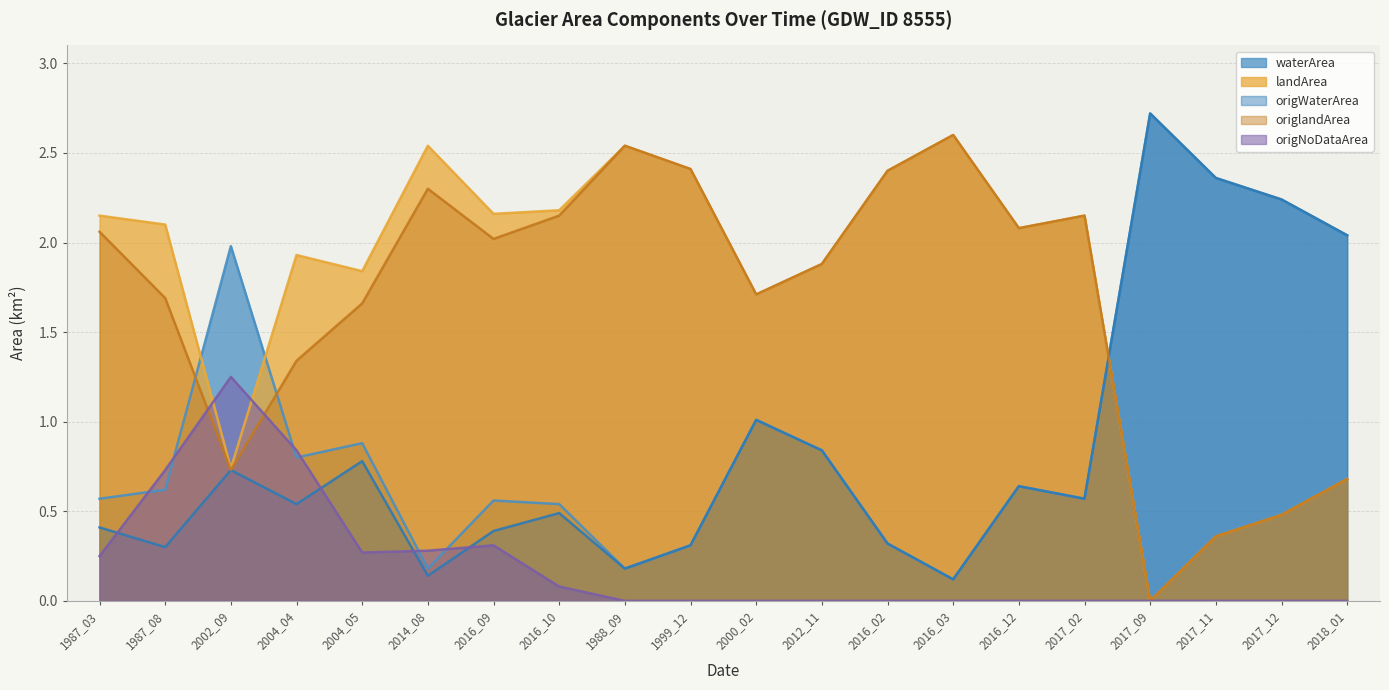

How many intersections are there between origNoDataArea and origWaterArea?

4